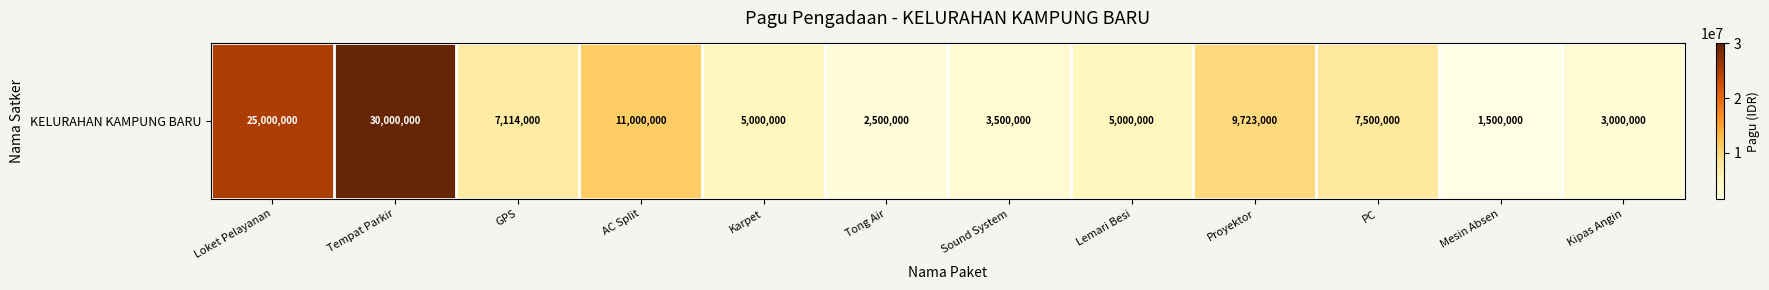

Reading left to right, transcribe all the data shown in this chart.

25000000	30000000	7114000	11000000	5000000	2500000	3500000	5000000	9723000	7500000	1500000	3000000